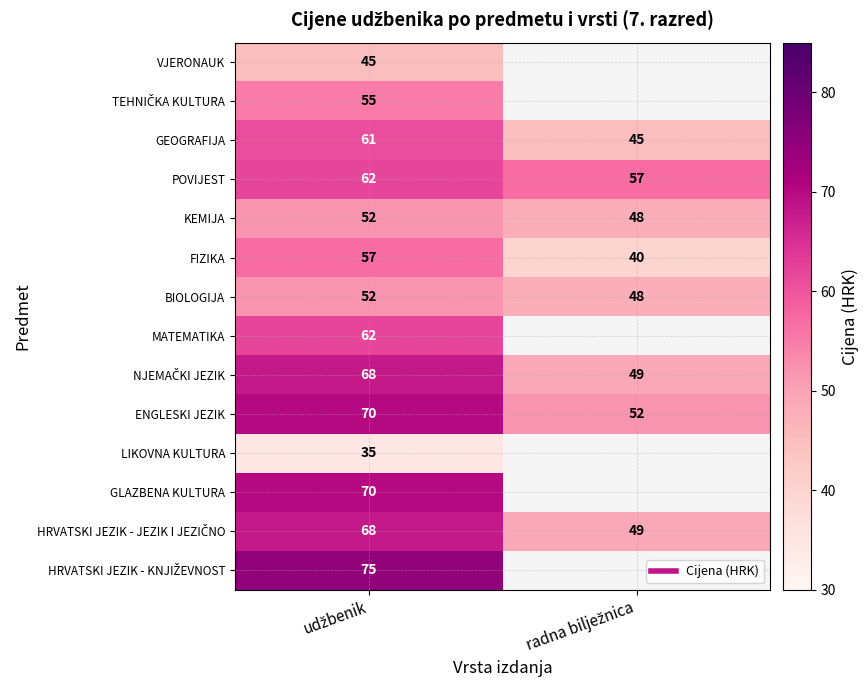

Rank the categories by NJEMAČKI JEZIK value from lowest to highest.

radna bilježnica, udžbenik